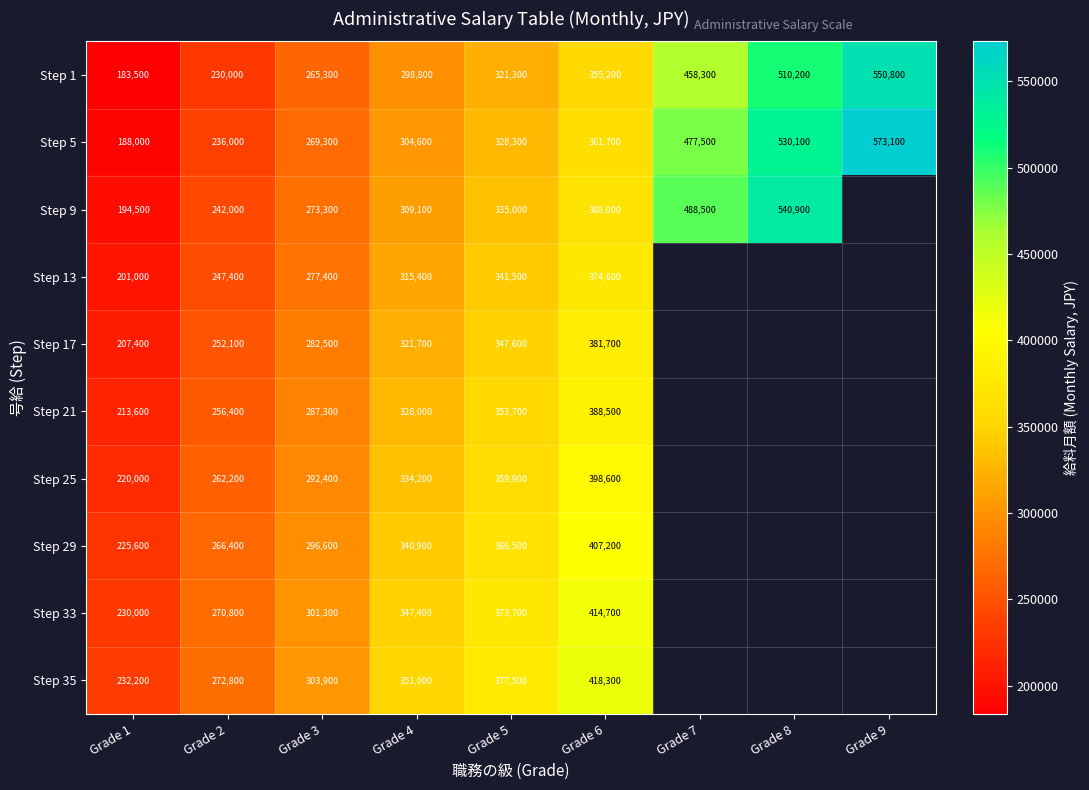

What is the difference between the highest and lowest values at Grade 2?

42800